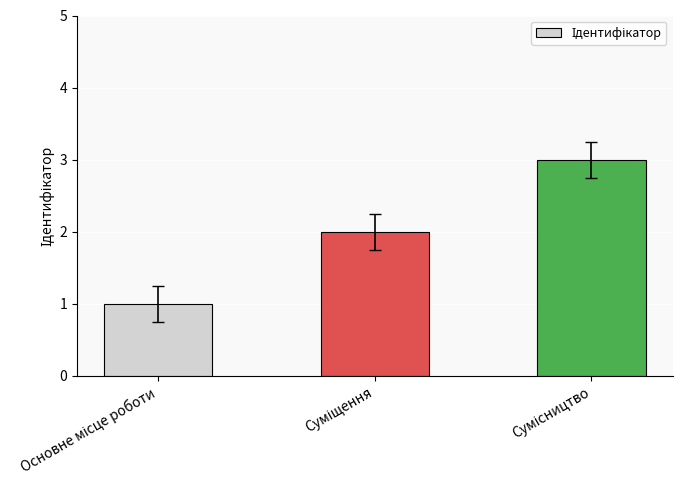

What is the maximum value shown in the chart?

3